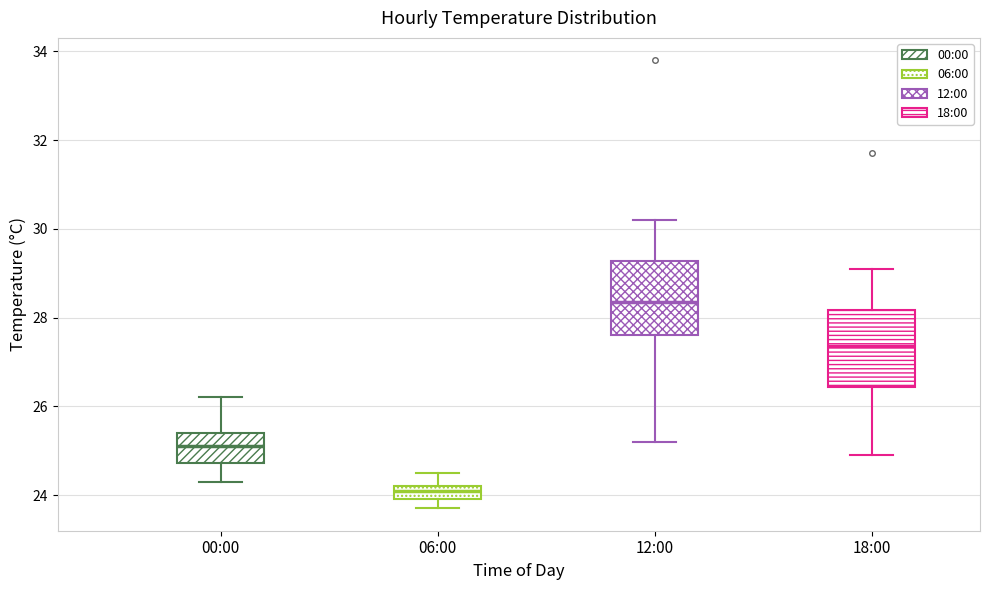

Which box's median line is the lowest?

06:00